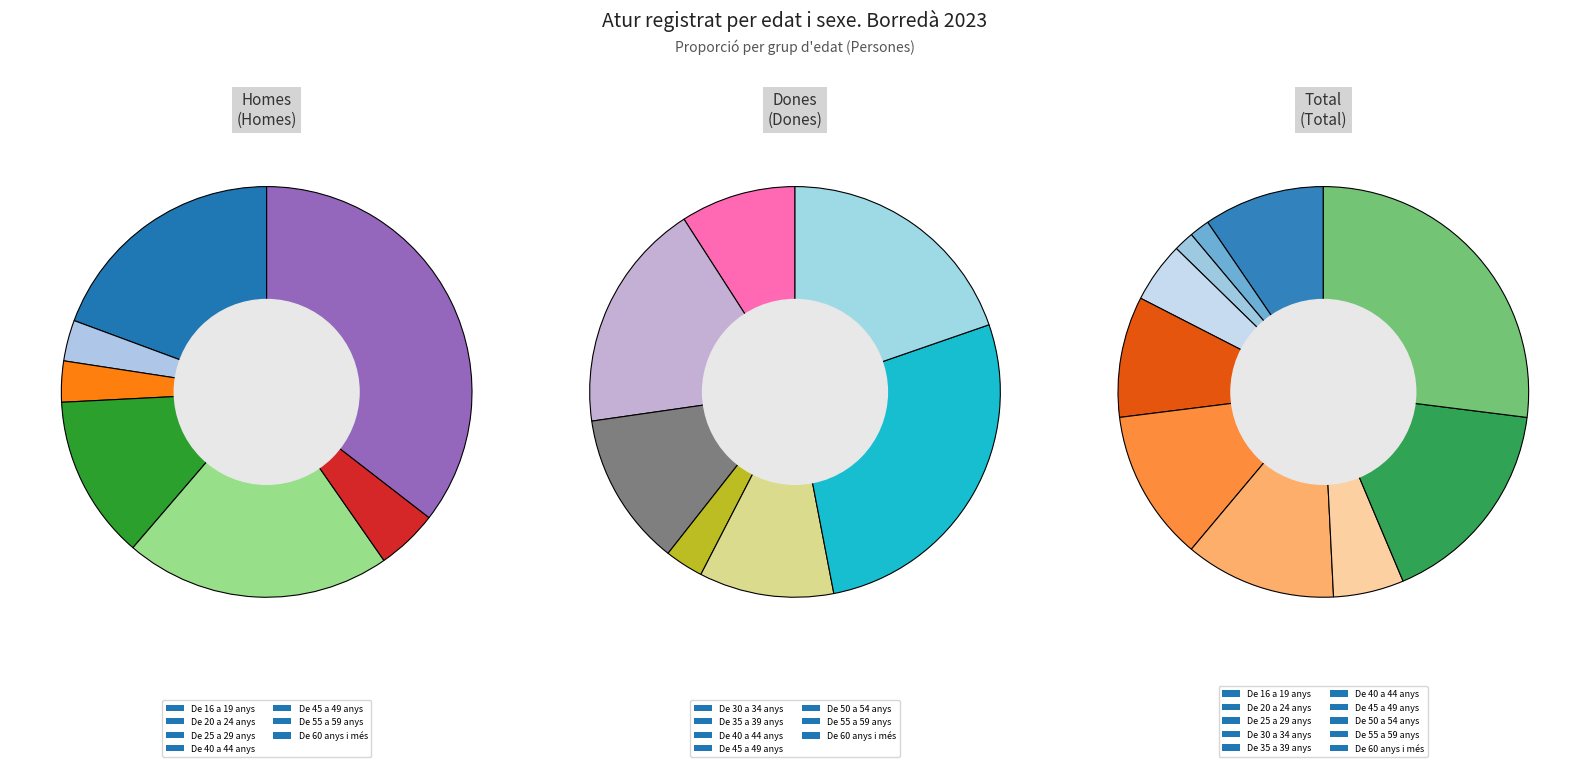

What is the smallest slice in the pie chart?

De 30 a 34 anys